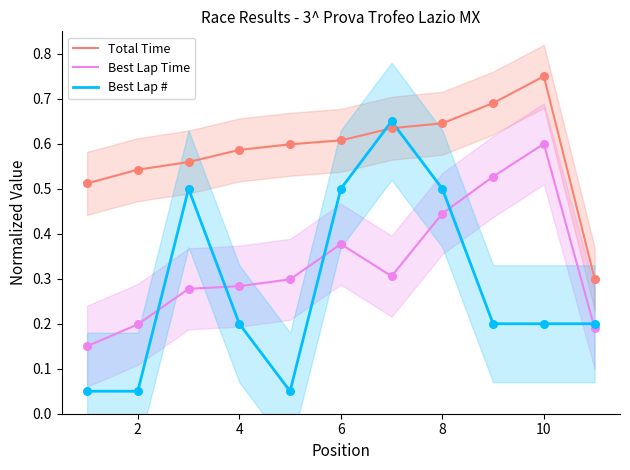

Which series contains the highest Y value?

Total Time